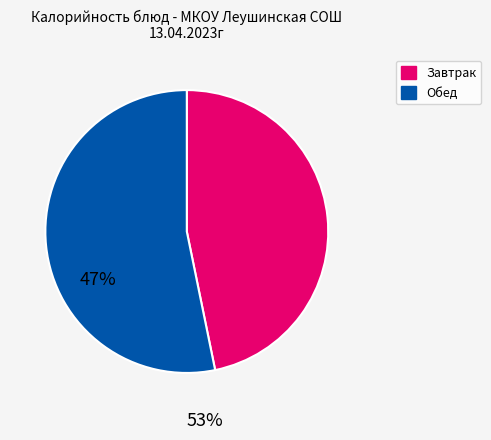

Does any single category account for the majority?

Yes